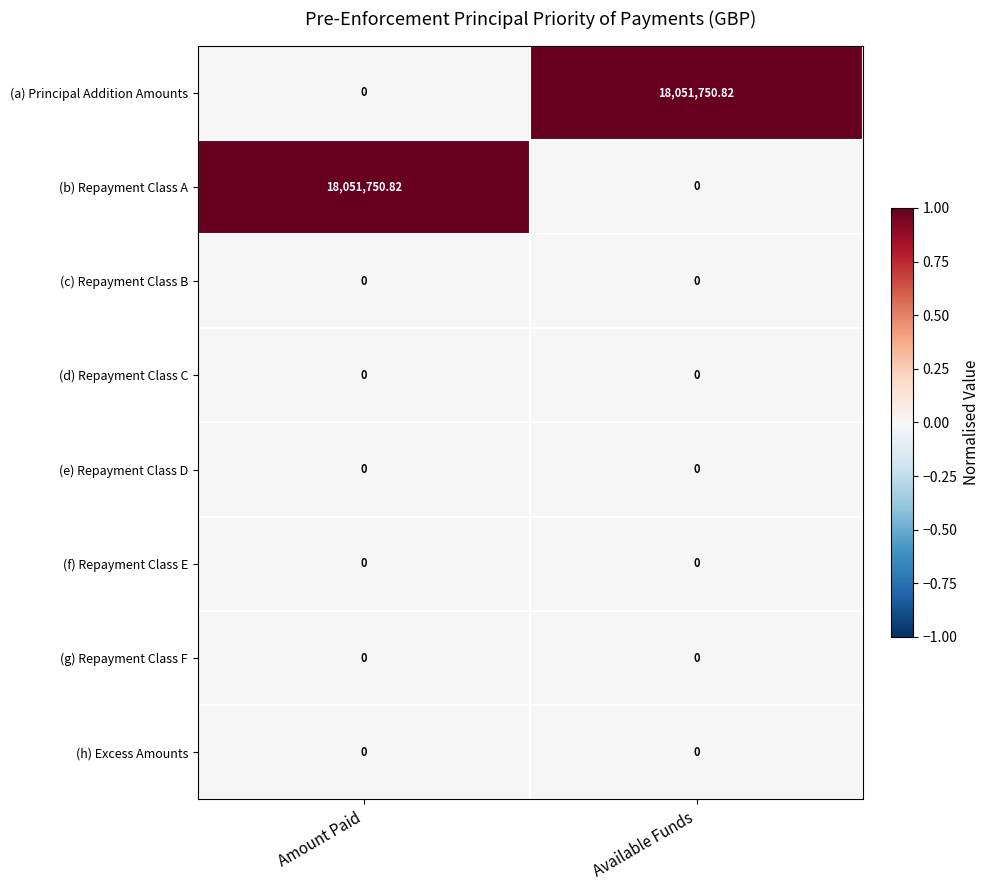

Where does the (b) Repayment Class A series first go above 18051750?

Amount Paid